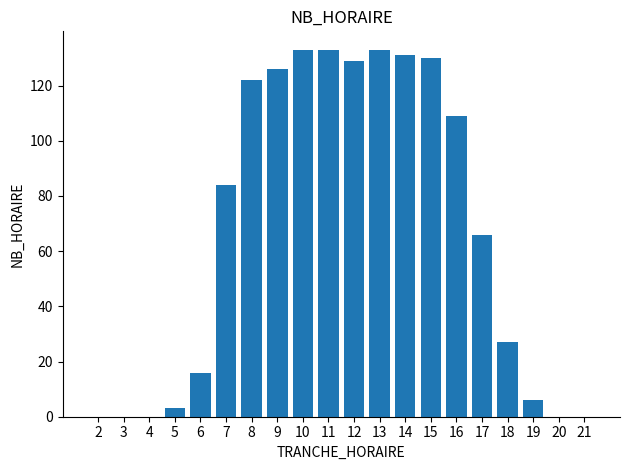

What is the sum of all values?

1348